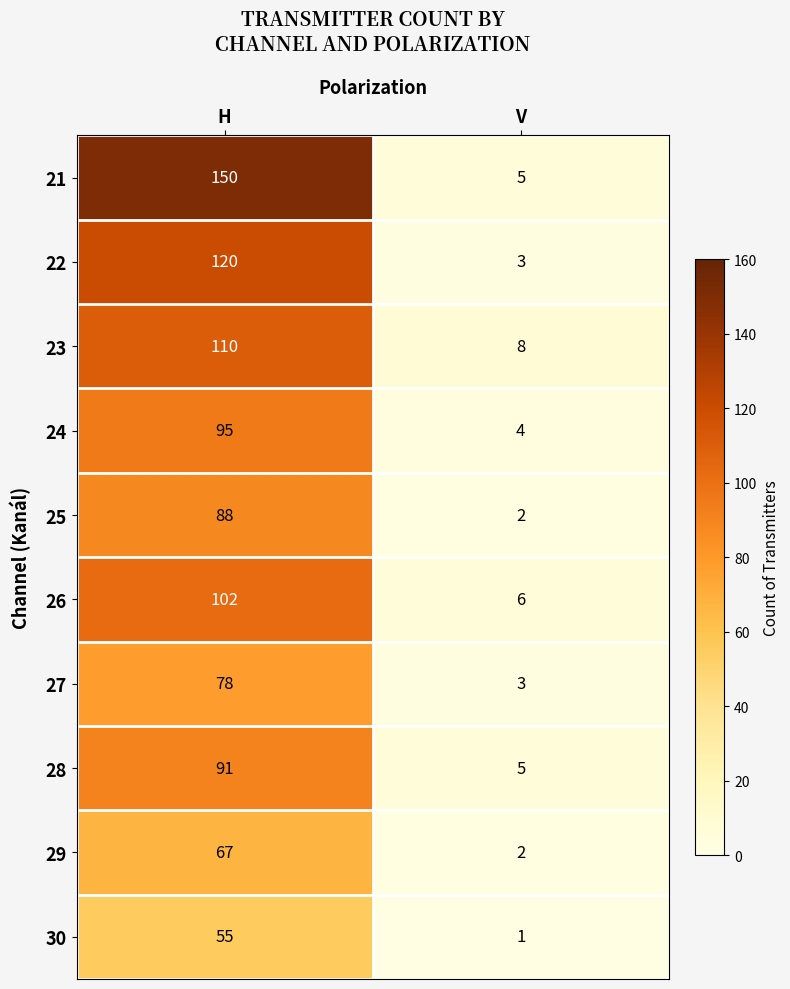

Rank the series by their maximum value, from highest to lowest.

21, 22, 23, 26, 24, 28, 25, 27, 29, 30